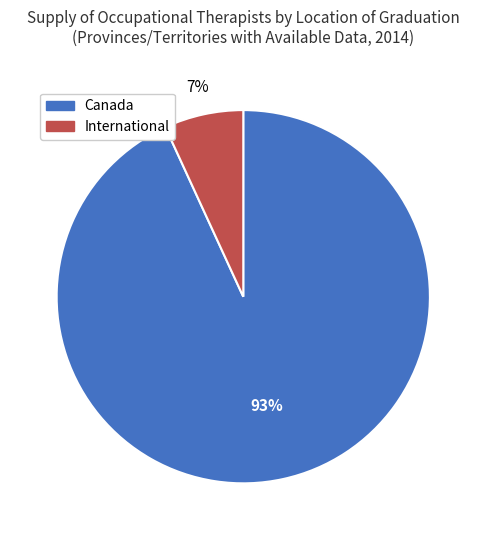

Does Canada account for over 50% of the chart?

Yes